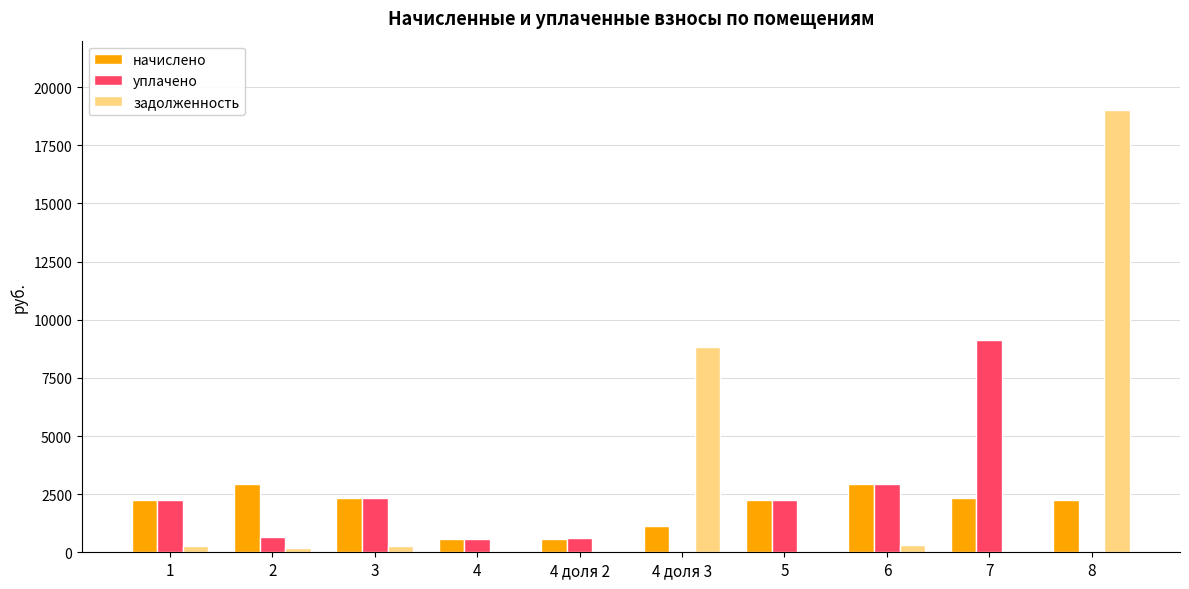

Between 1 and 7, which series saw the biggest shift?

уплачено